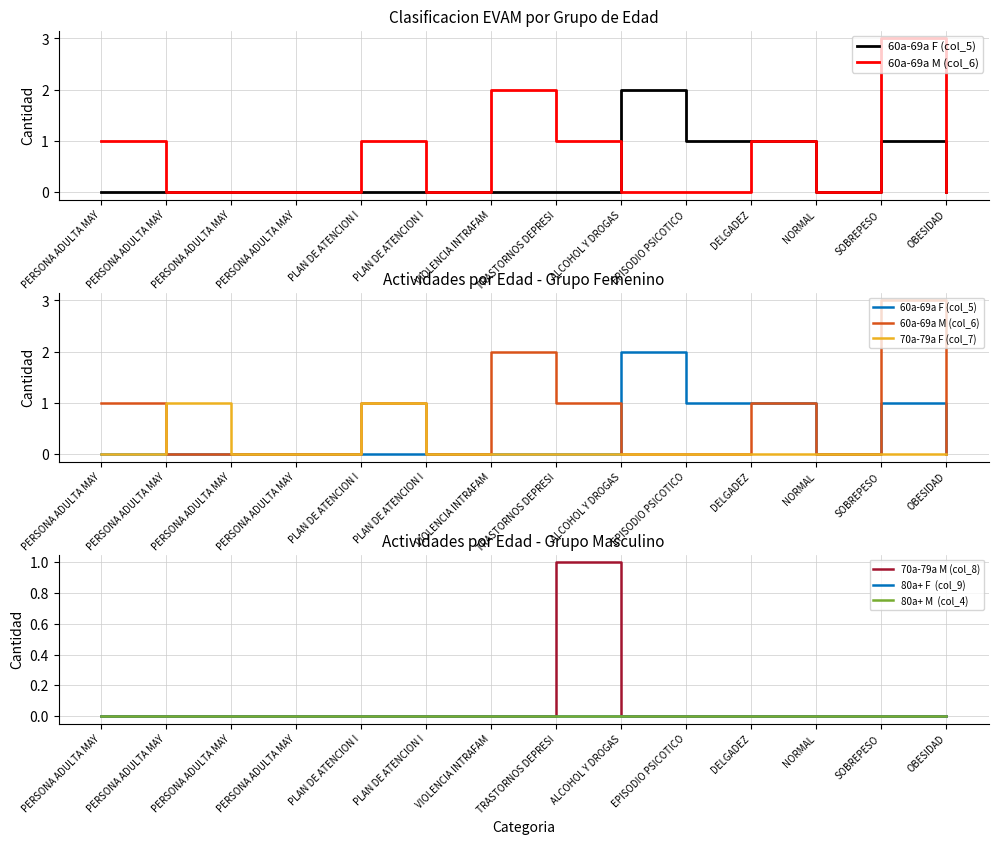

What is the average value of the 60a-69a M (col_6) series?

1